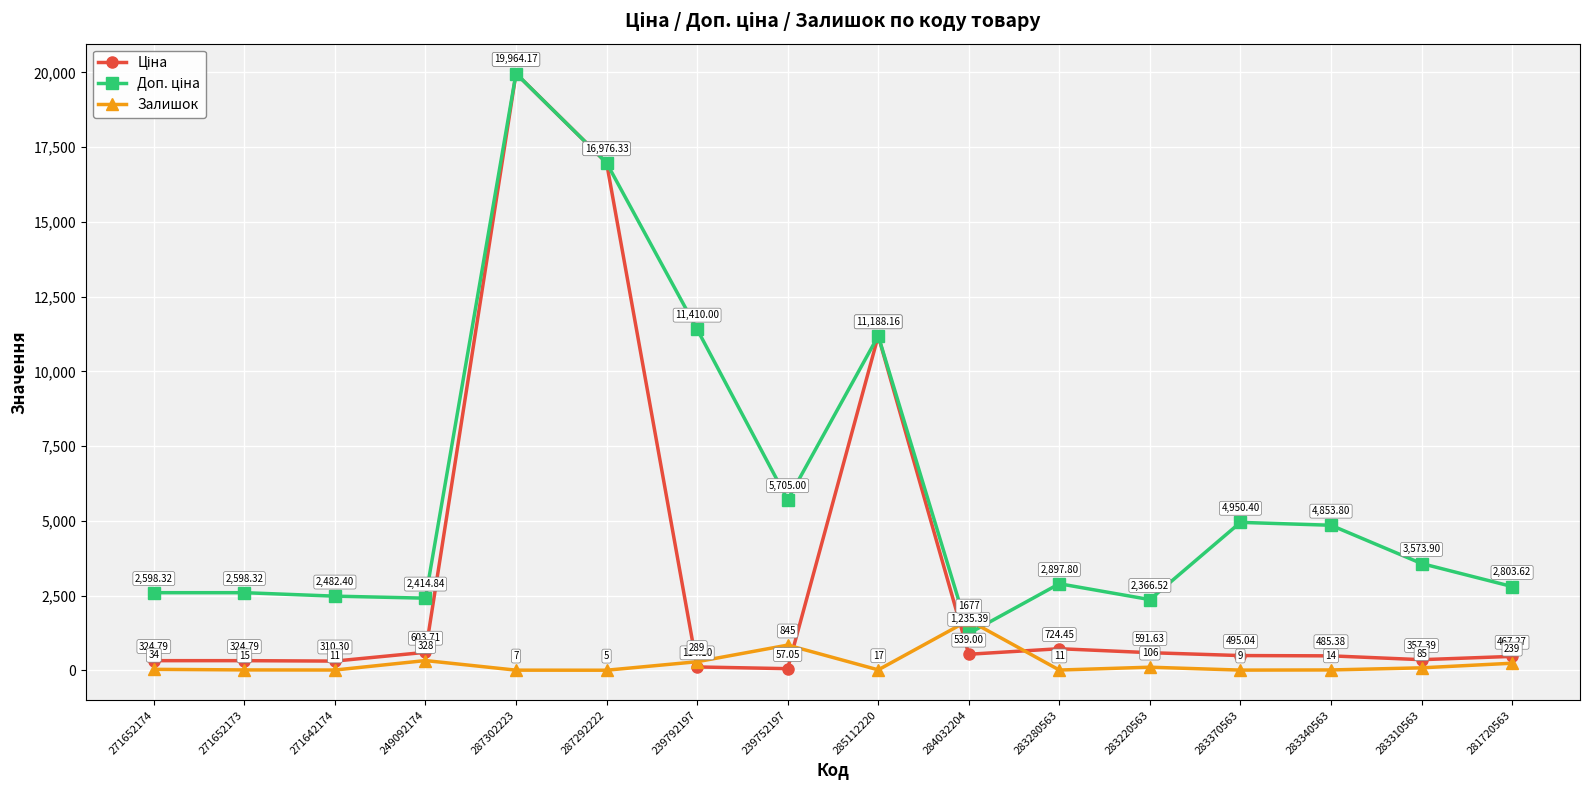

At which category is the sum across all series the highest?

287302223